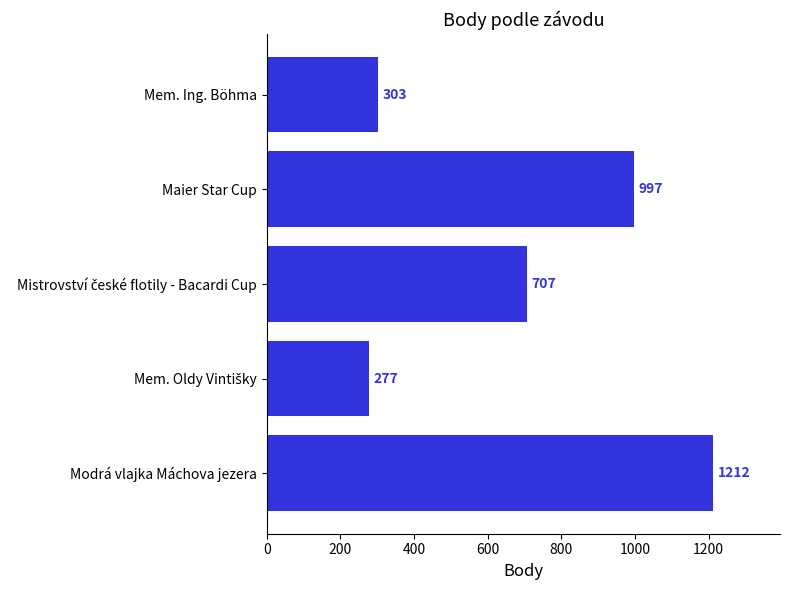

What is the greatest value displayed?

1212